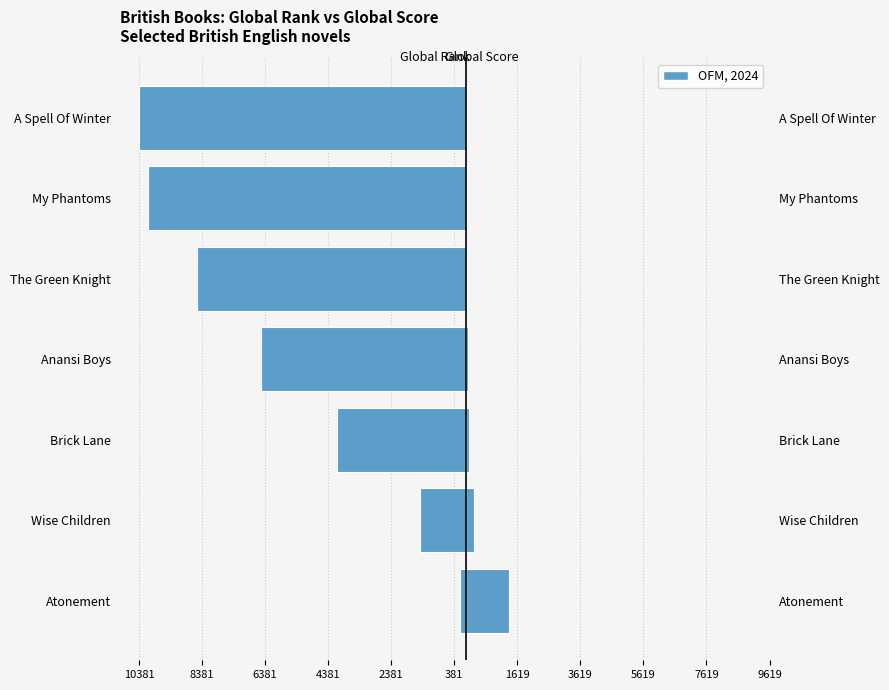

What is the minimum value for Global Rank?

-10381